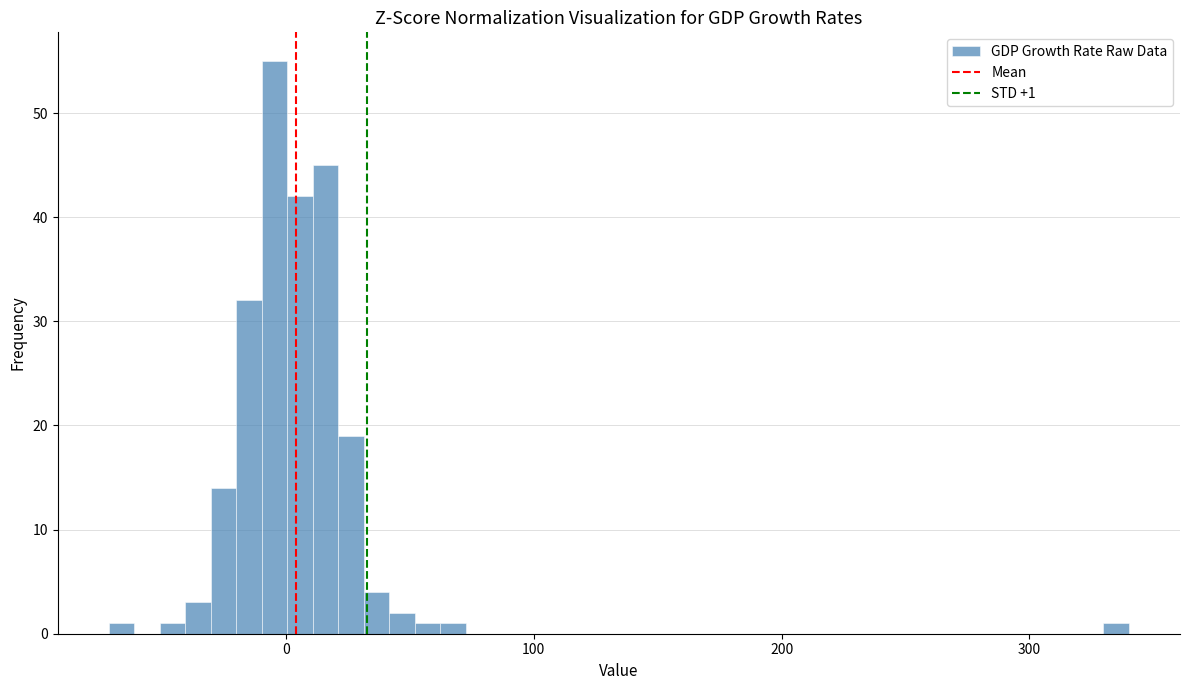

Read against the x-axis, roughly where is the centre of the tallest bar?

0